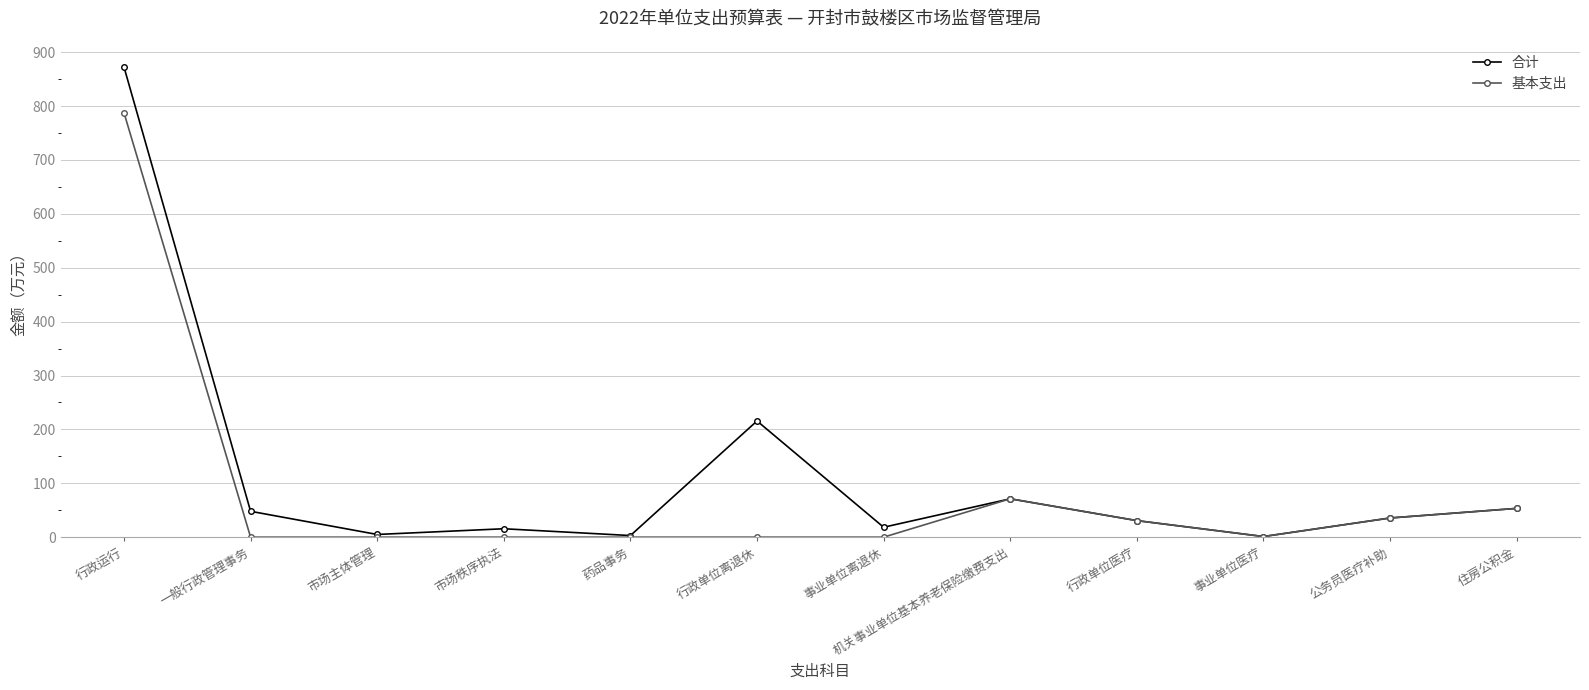

True or false: 合计 has a value of 1.2 at 事业单位医疗.

True